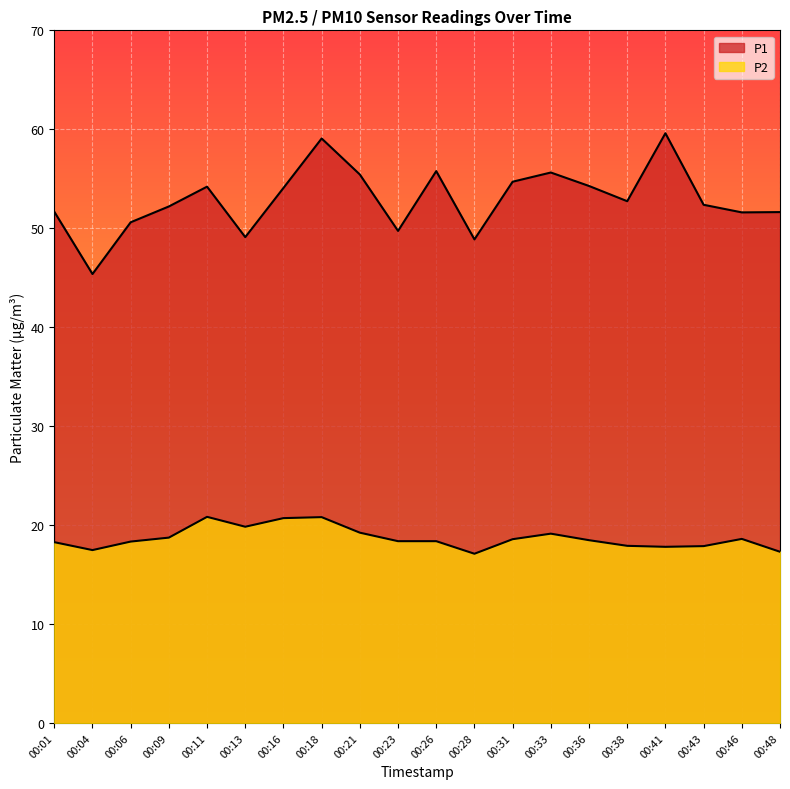

Where is P2 nearest to the value 18?

00:38